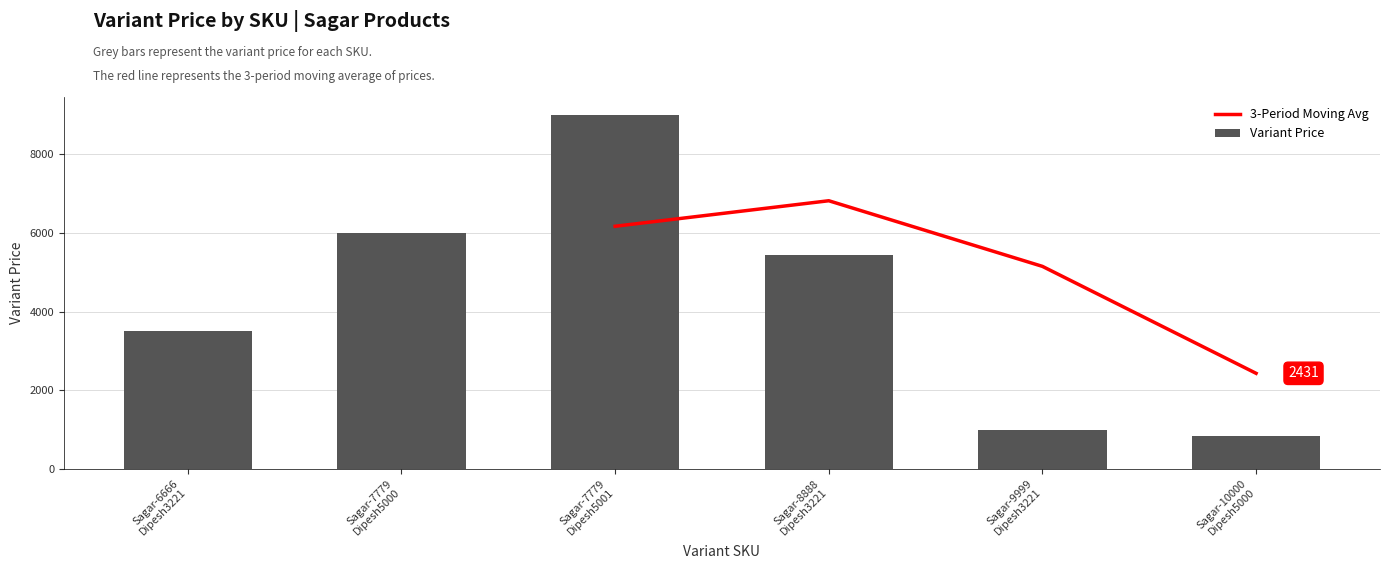

Is it true that Variant Price equals 6015.0 at Sagar-6666
Dipesh3221?

False